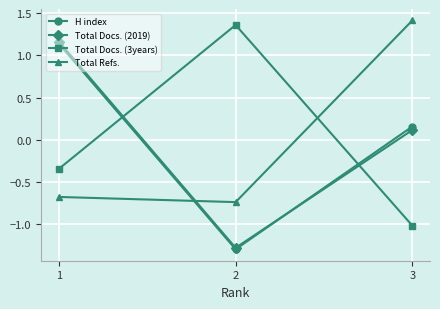

Is the value of Total Refs. at 3 greater than the value of H index at 2?

Yes